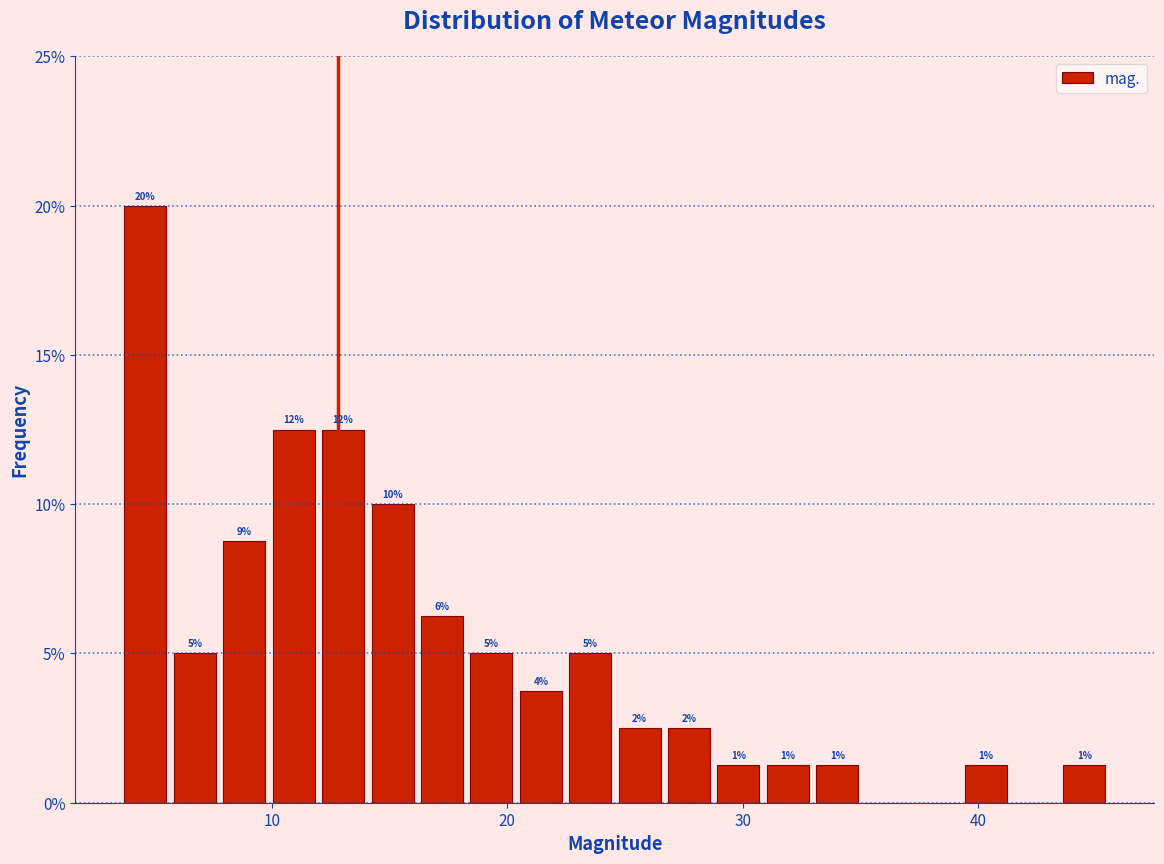

Read against the x-axis, roughly where is the centre of the tallest bar?

5